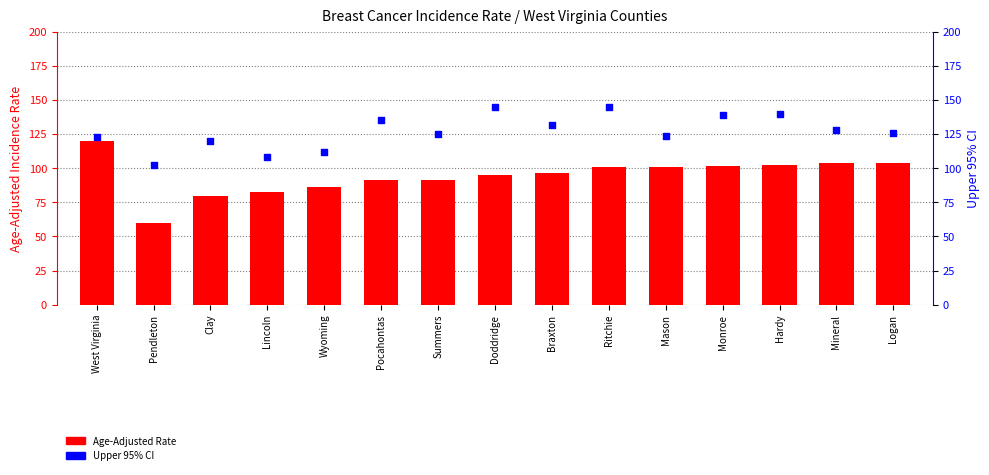

Which series contains the highest Y value?

Upper 95% CI